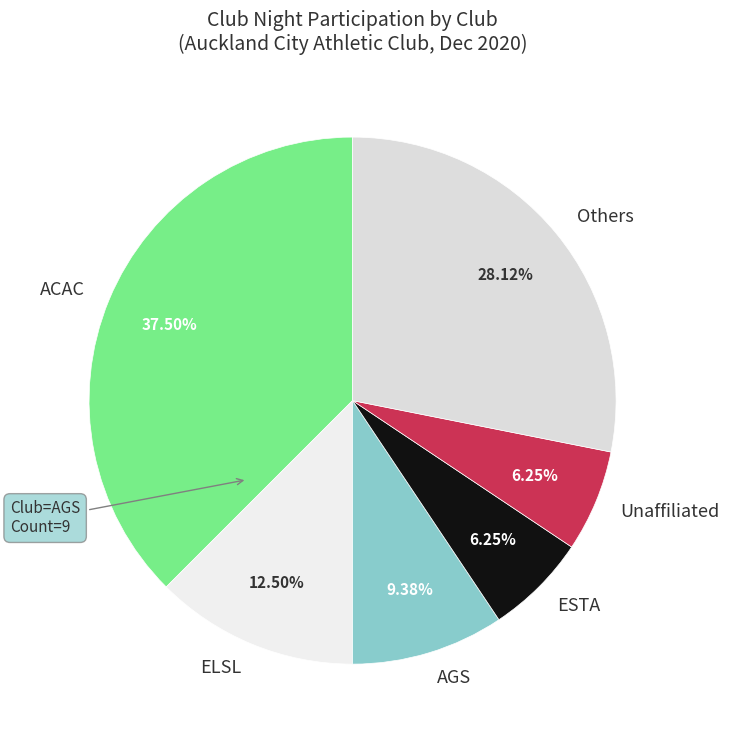

Combined, do ESTA and AGS account for over 50%?

No